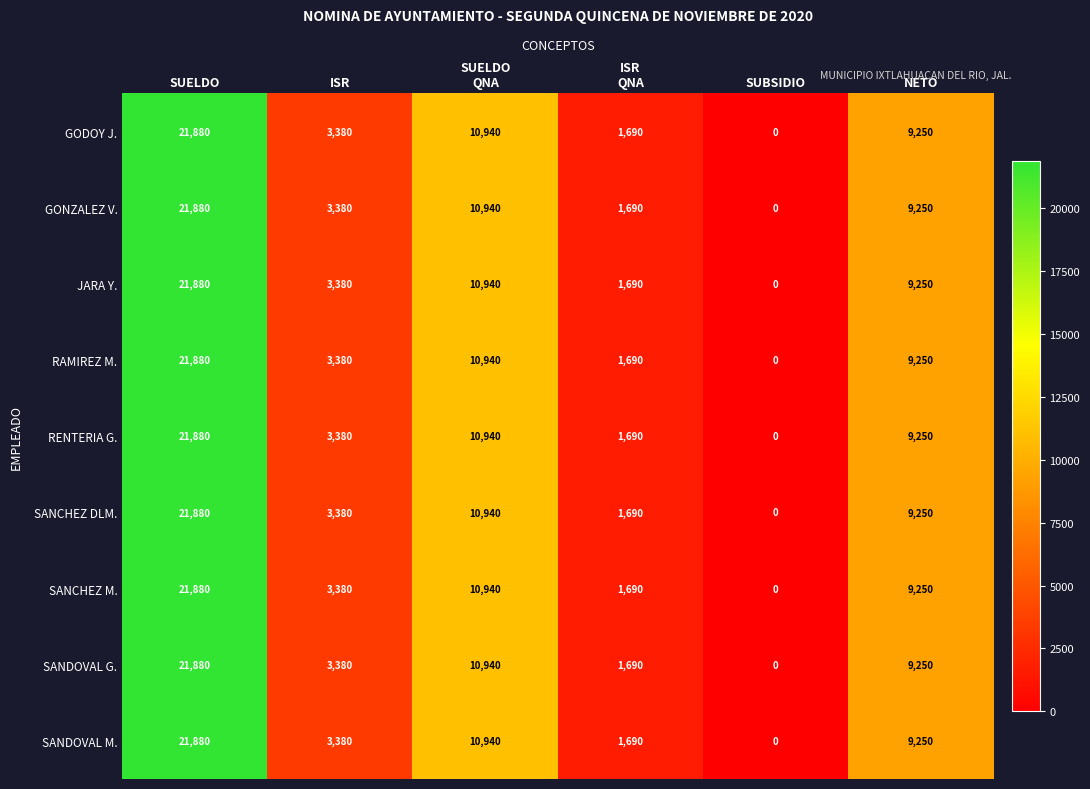

What is the total value across all series at NETO?

83250